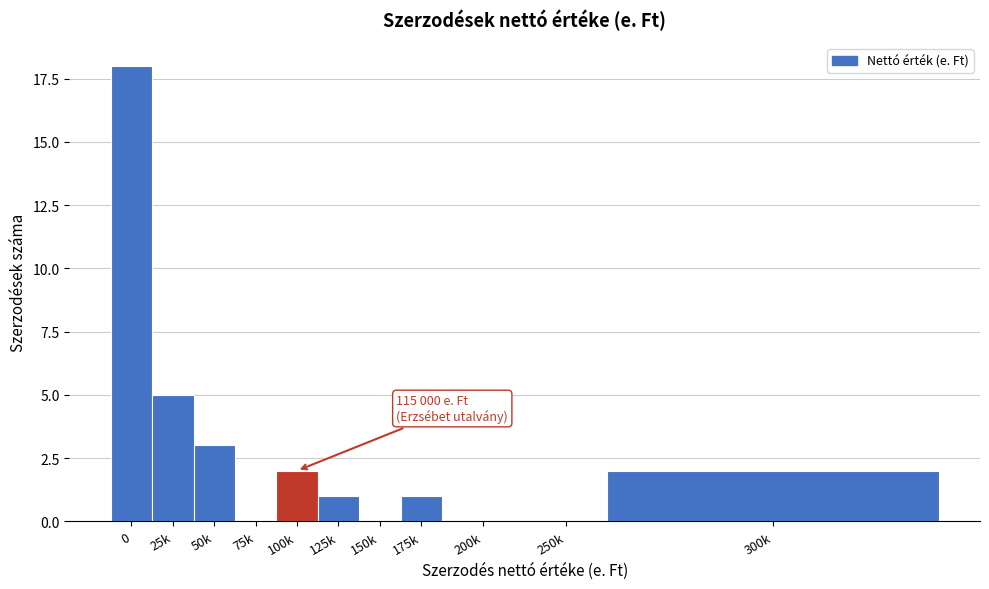

At which label is the value closest to 9?

25k